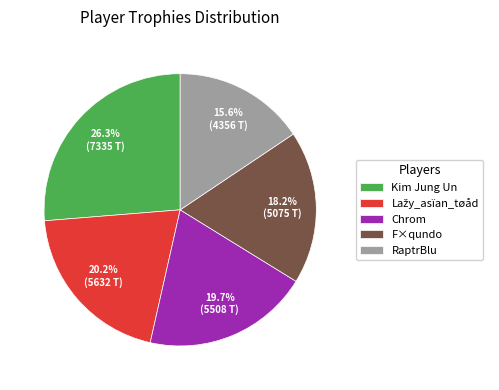

Is F×qundo the majority of the pie?

No